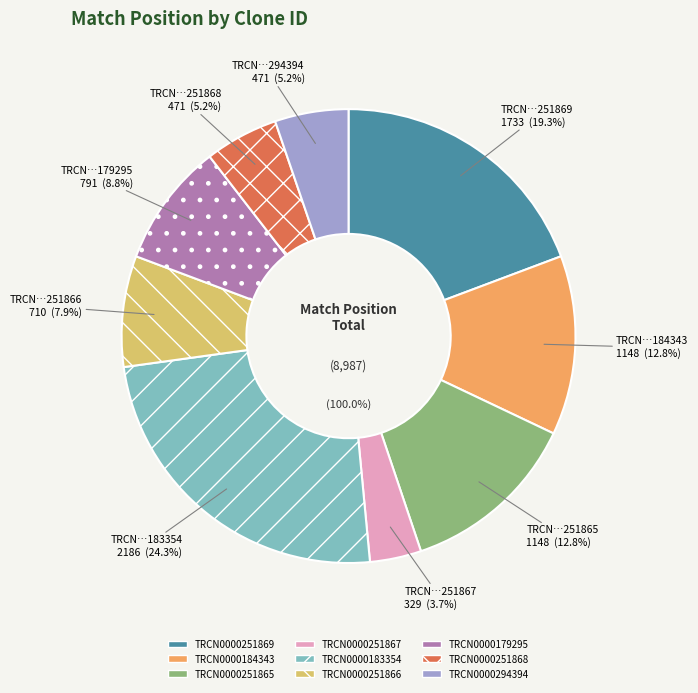

To the nearest percent, what is the combined percentage of TRCN0000251866 and TRCN0000251869?

27%